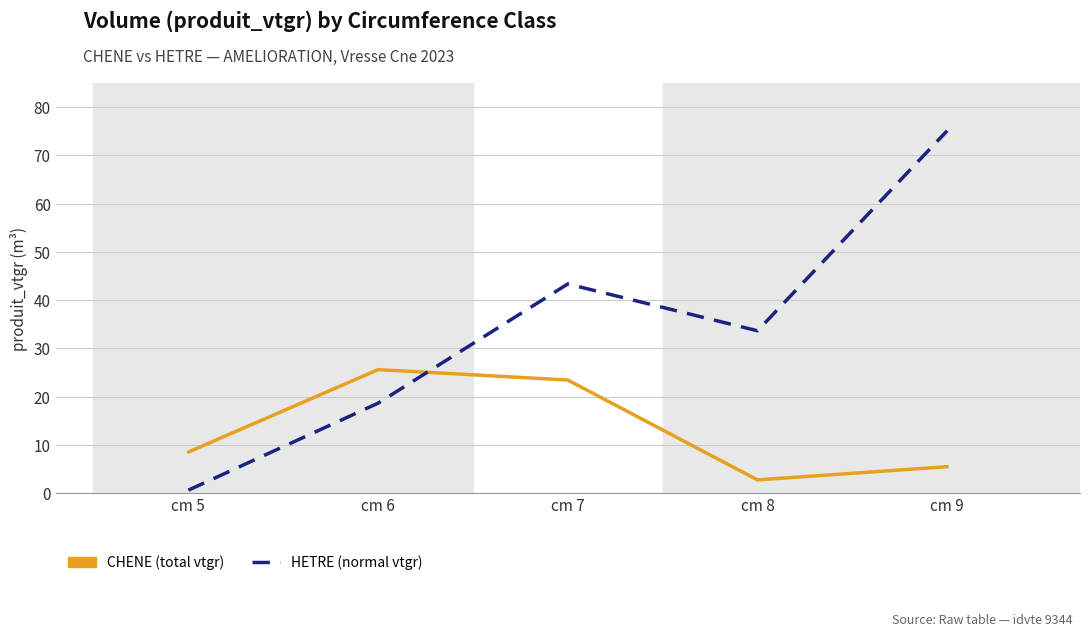

At which category is the sum across all series the highest?

cm 9